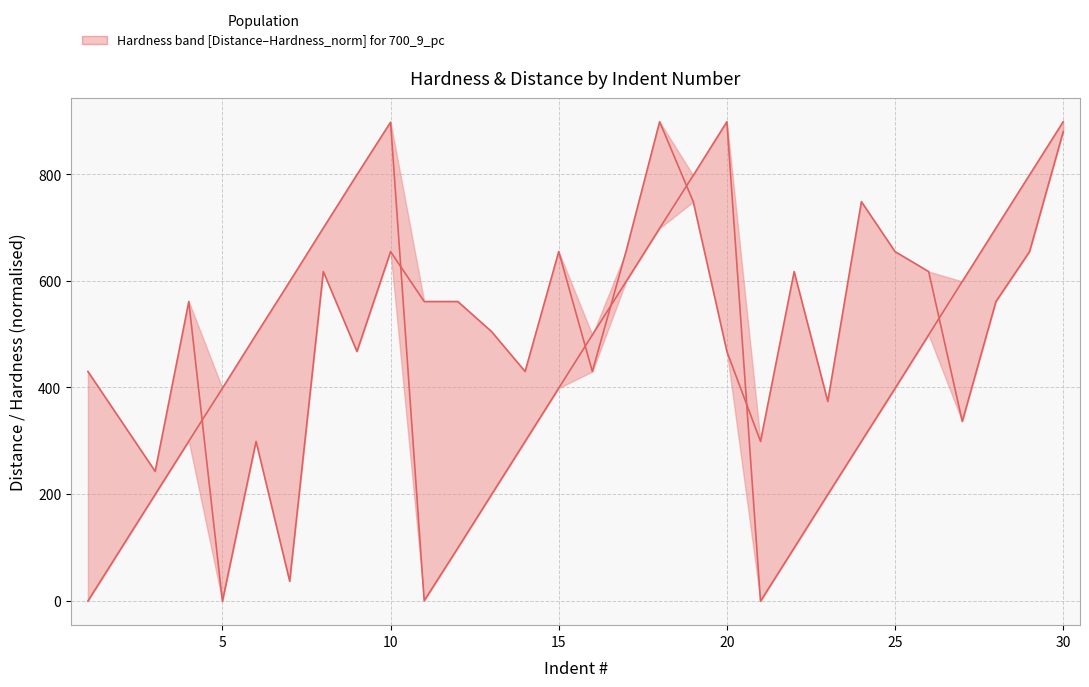

What is the value of the Distance point at the 9th from the left?

799.3